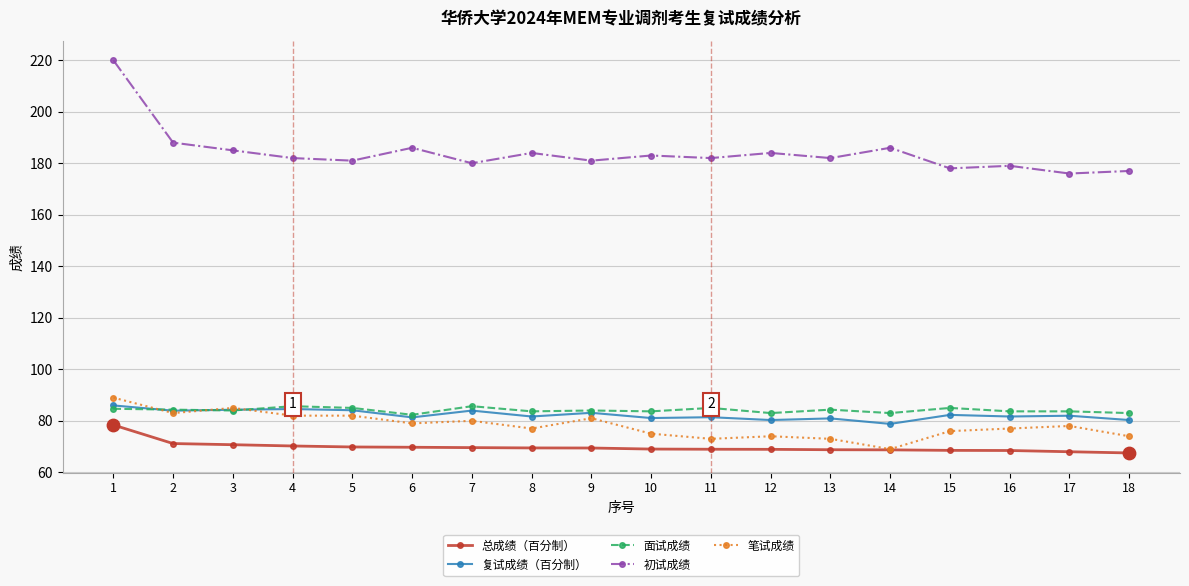

What are all the series names shown in the legend?

总成绩（百分制）, 复试成绩（百分制）, 面试成绩, 初试成绩, 笔试成绩